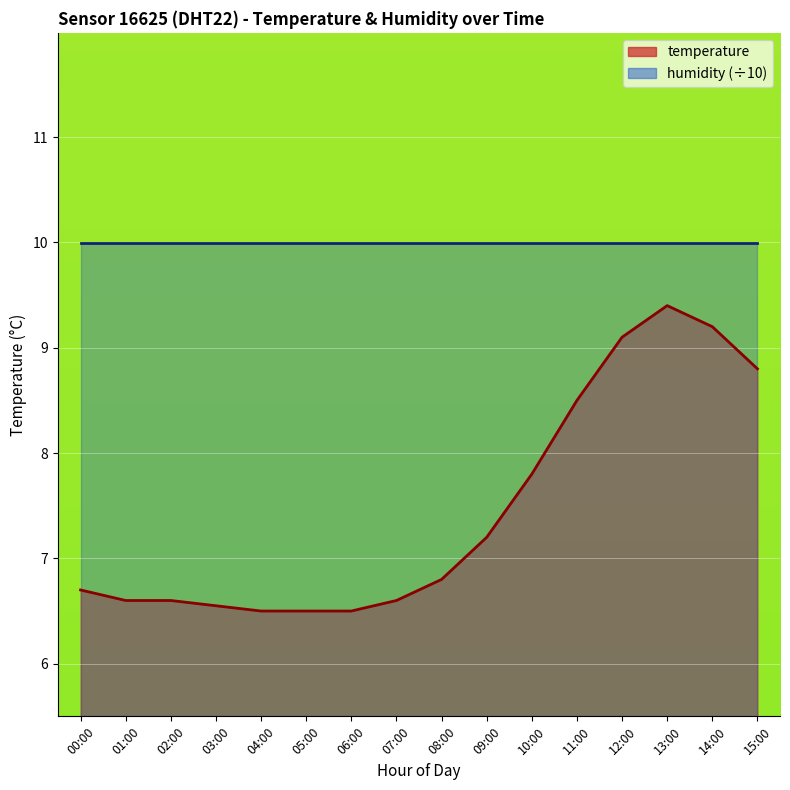

What is the sum of all values?

119.3